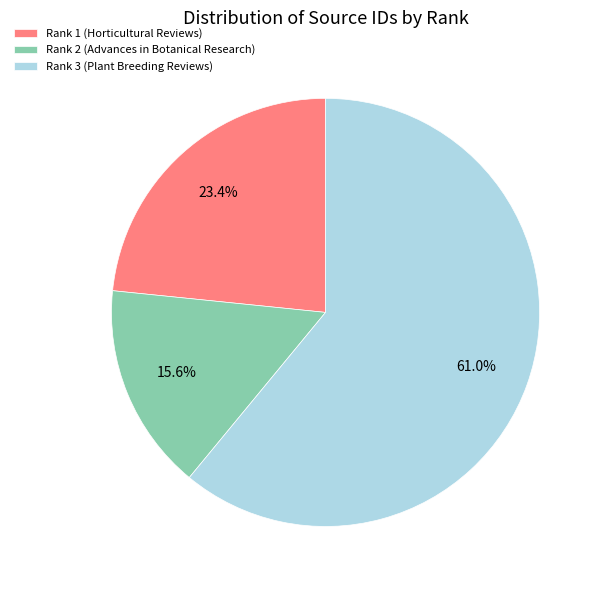

How many slices are in this pie chart?

3